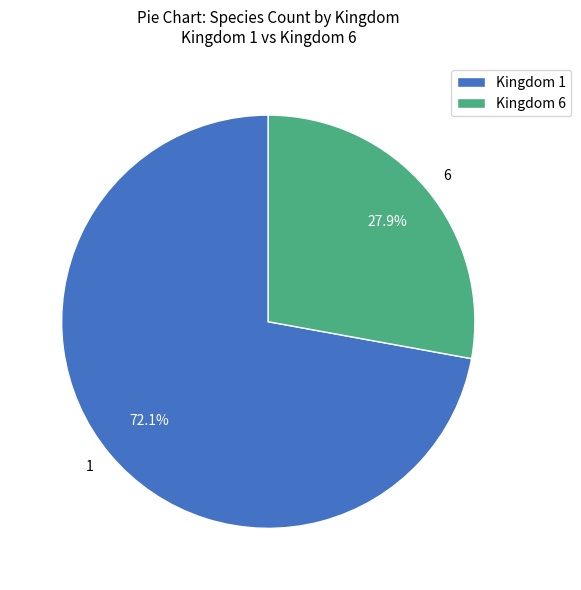

What percentage do Kingdom 6 and Kingdom 1 together represent?

100.0%